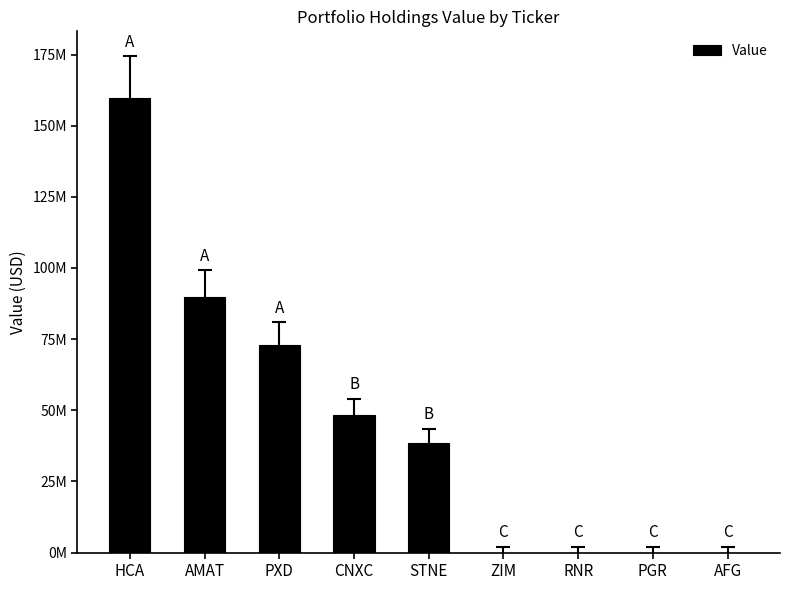

What position from the right is STNE?

5